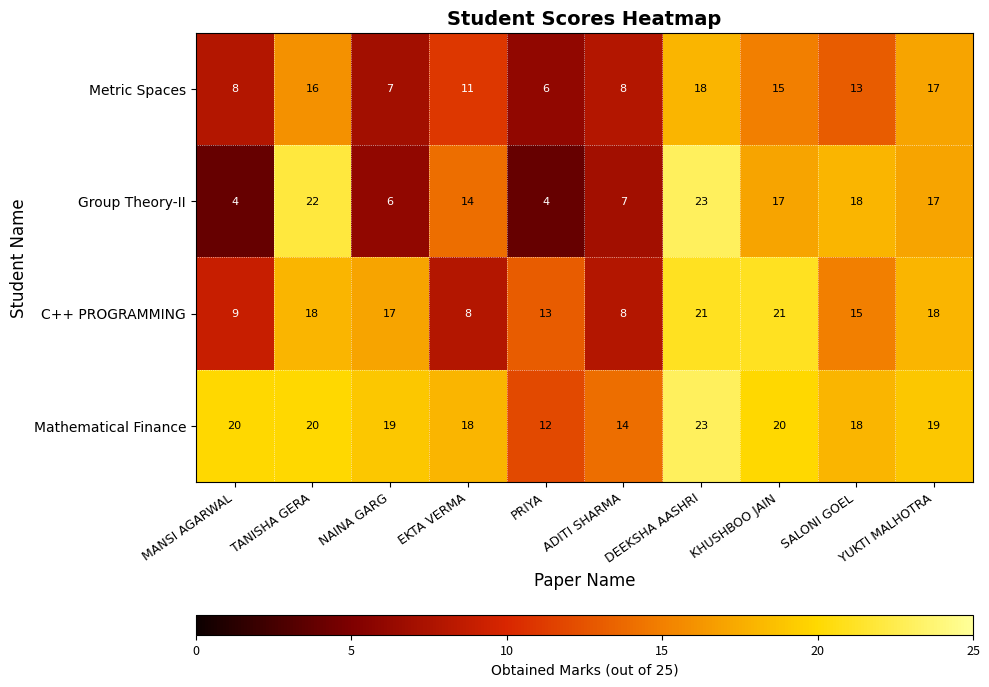

Between NAINA GARG and DEEKSHA AASHRI, which series saw the biggest shift?

Group Theory-II